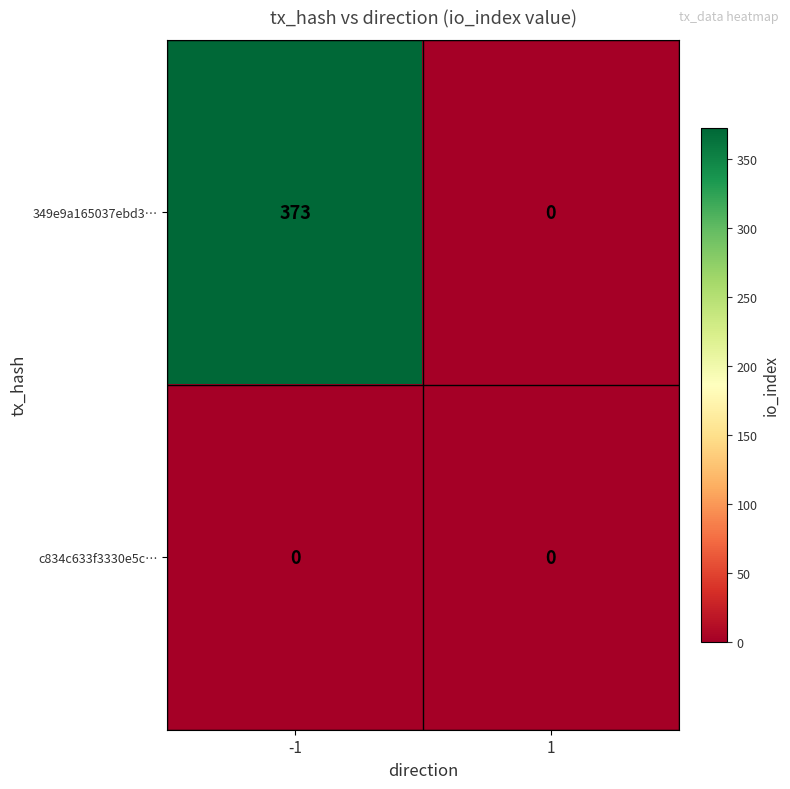

Count the number of data series in this chart.

2